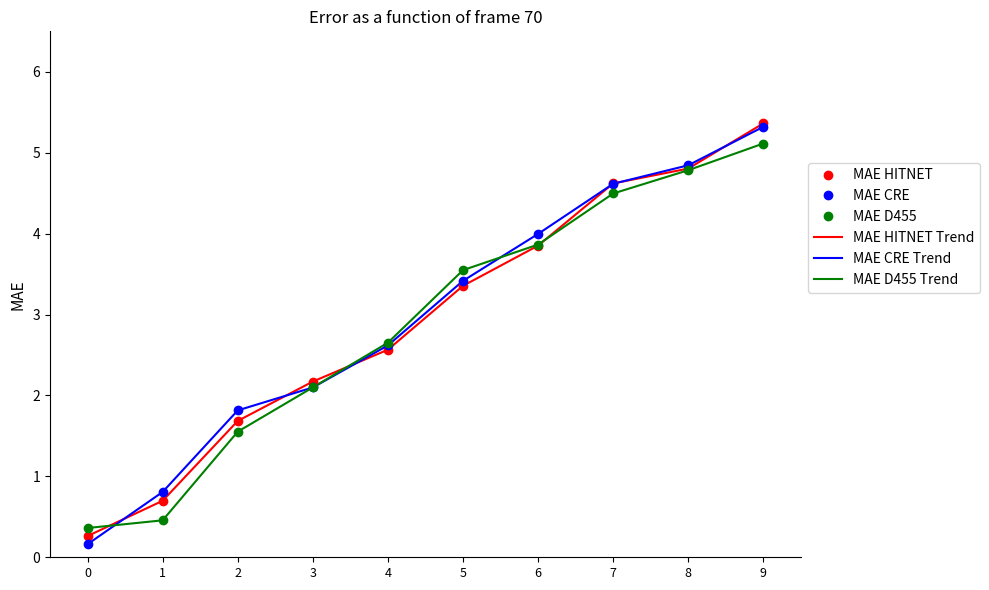

What is the difference between the maximum and minimum values in the MAE CRE series?

5.2